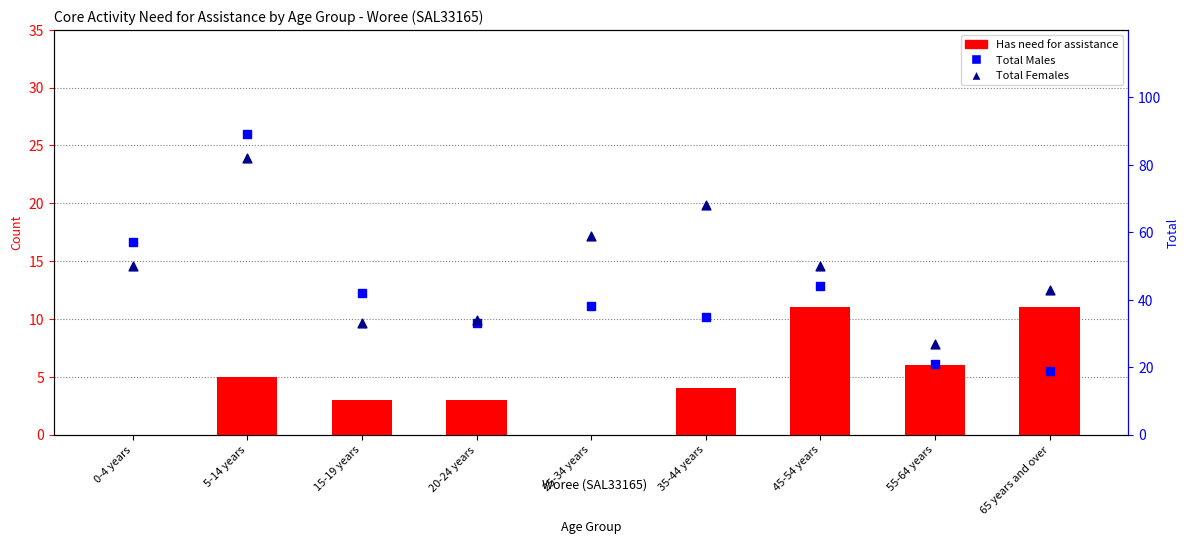

Which series has the widest spread of Y values?

Total Males